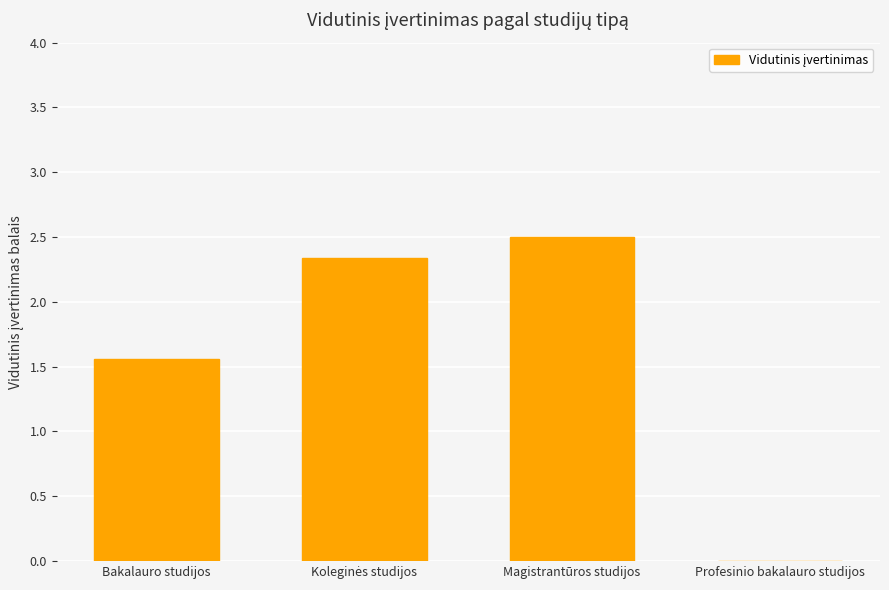

What is the sum of the values at Magistrantūros studijos and Bakalauro studijos?

4.1